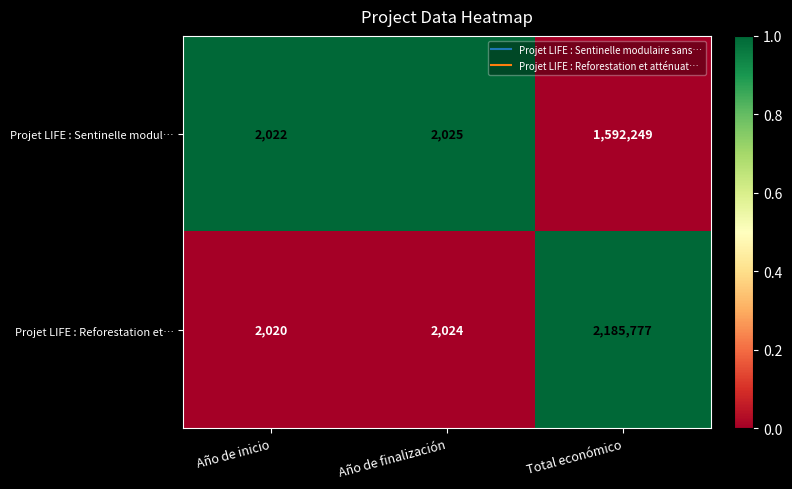

At which label is Projet LIFE : Sentinelle modul… closest to 797135?

Año de finalización